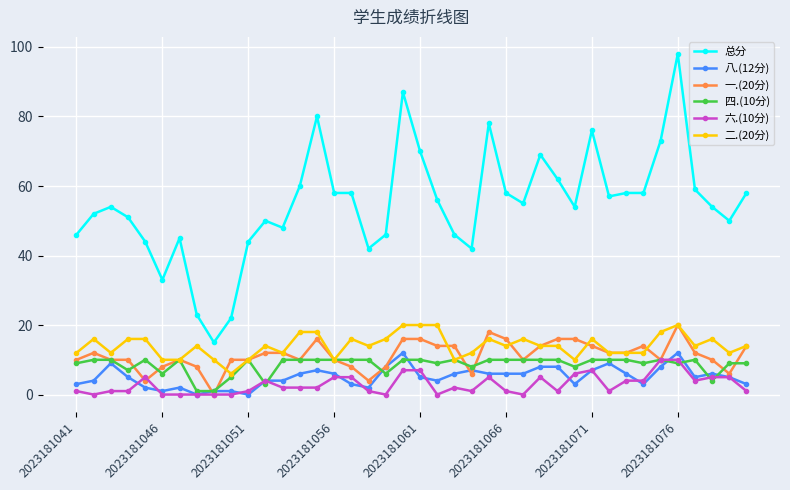

True or false: 六.(10分) has more than 2 interior local peaks.

True